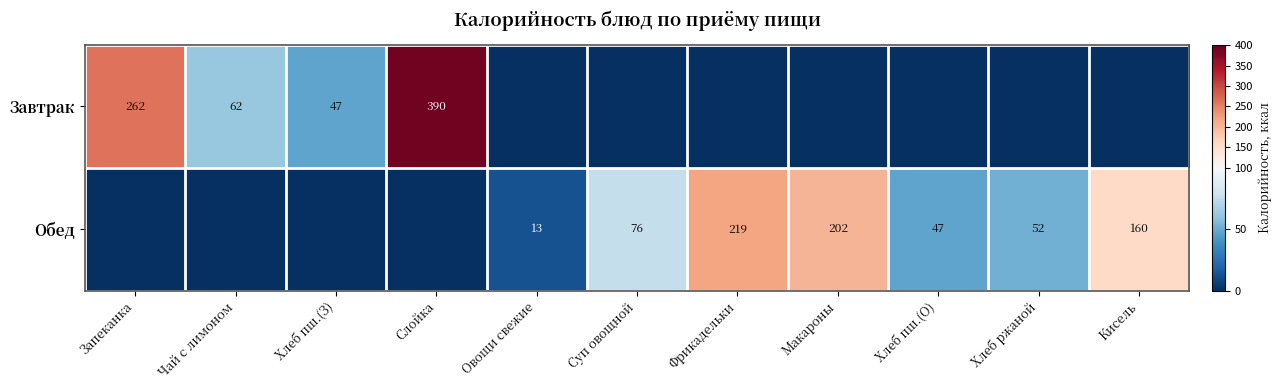

How many categories are shown in the chart?

11